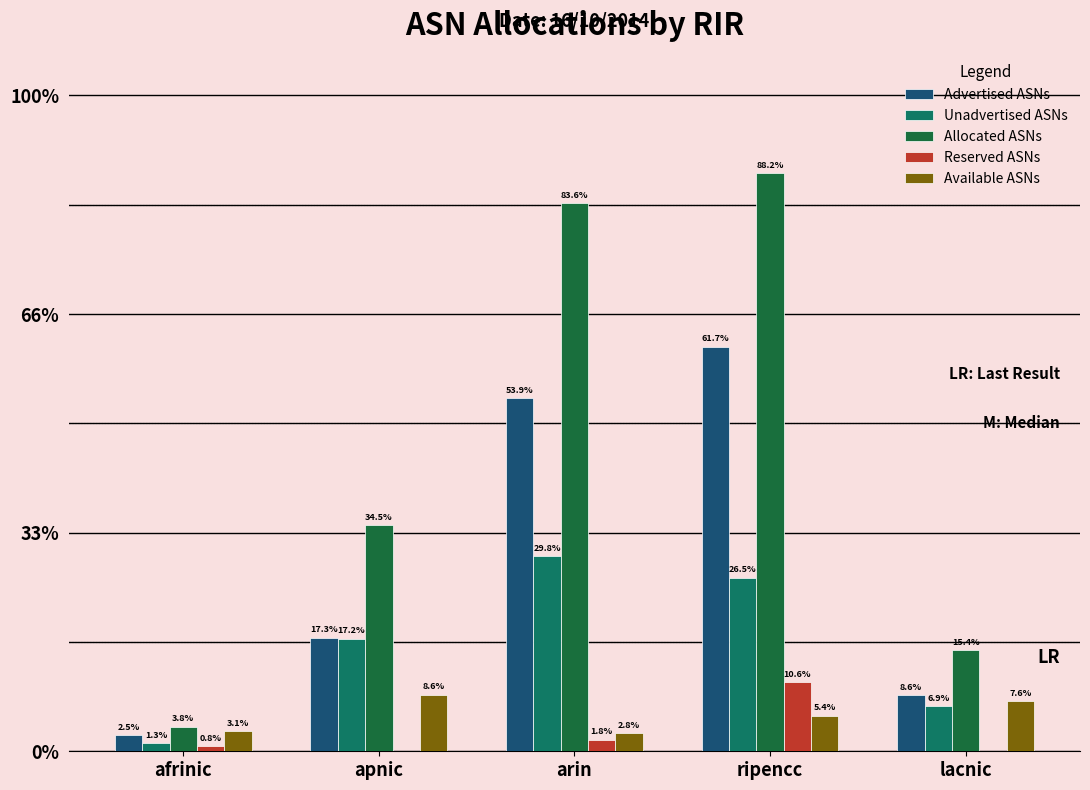

What are all the series names shown in the legend?

Advertised ASNs, Unadvertised ASNs, Allocated ASNs, Reserved ASNs, Available ASNs